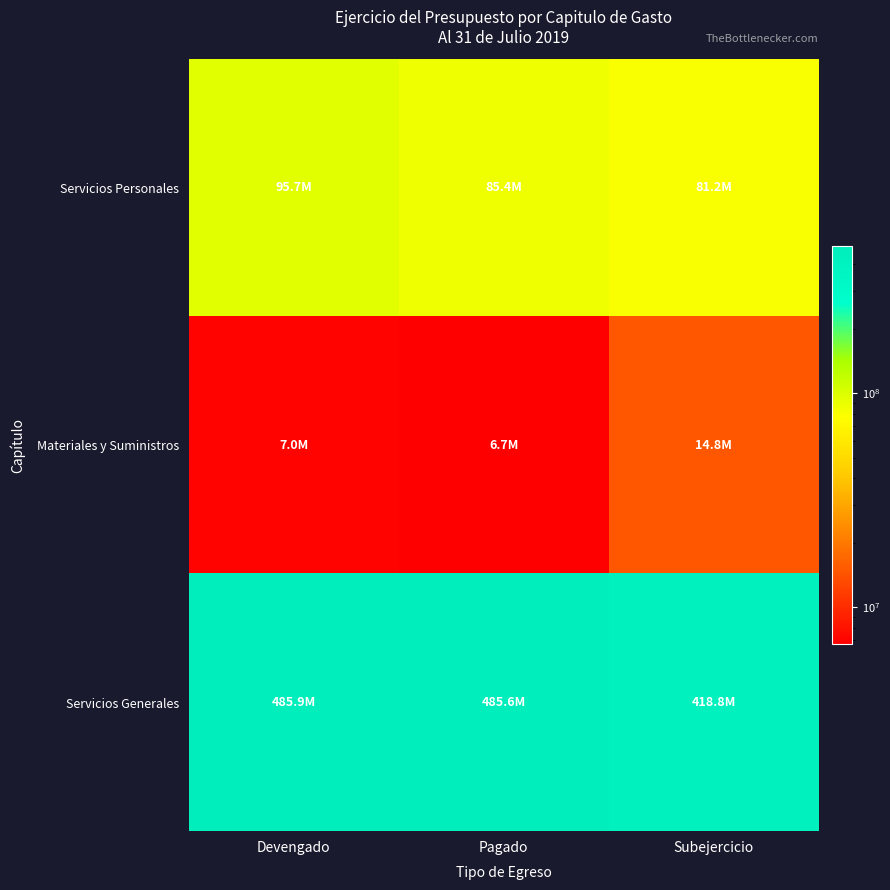

Reading left to right, list all the values displayed in this chart.

Servicios Personales: Devengado=95650195.3	Pagado=85388632.7	Subejercicio=81167804.7
Materiales y Suministros: Devengado=7008584.4	Pagado=6725085.4	Subejercicio=14801393.6
Servicios Generales: Devengado=485888251.1	Pagado=485575431.6	Subejercicio=418769033.9